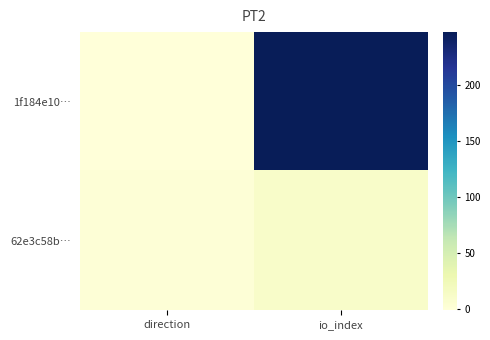

Reading left to right, what are all the values shown in this chart?

1f184e10…: direction=-1	io_index=247
62e3c58b…: direction=1	io_index=11